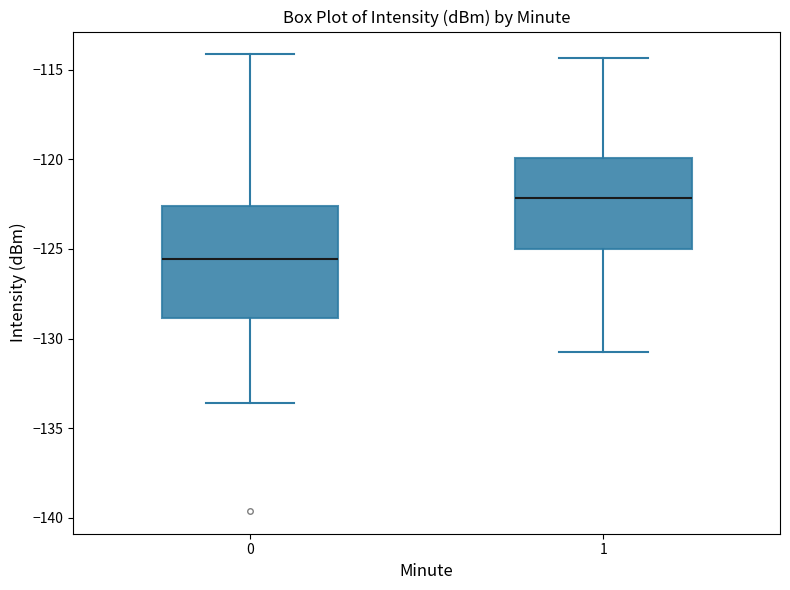

Which box's median line is the lowest?

0